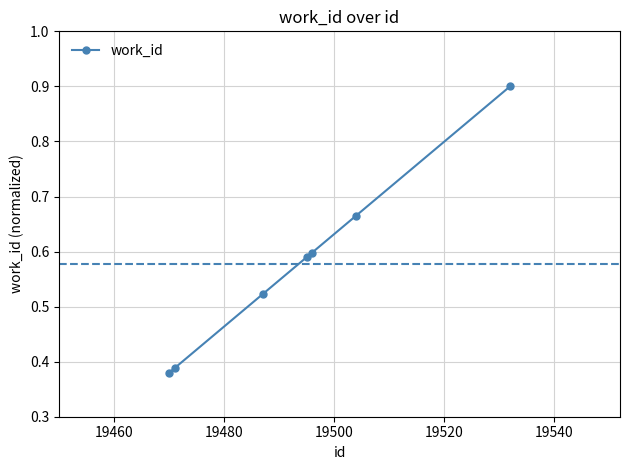

Count the values in the range 0 to 1.

7